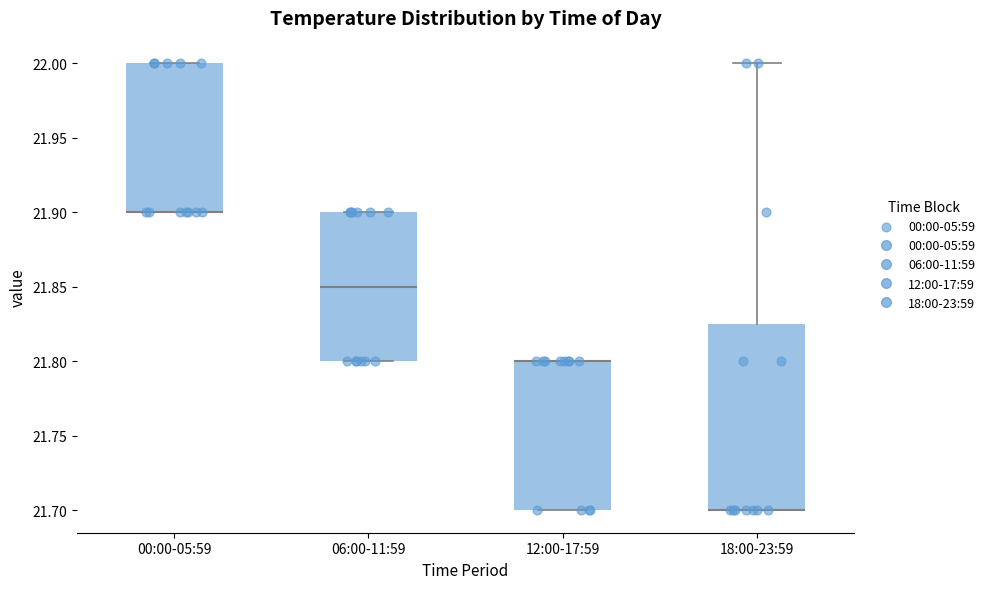

Reading left to right, read every box against the y-axis: the position of its median line, the range the box covers, and the ends of its whiskers. The values are not printed on the chart, so give them approximately, as read against the axis.

00:00-05:59: median 21.900 (drawn on the box's lower edge), box 21.900 to 22.000, whiskers 21.900 to 22.000
06:00-11:59: median 21.850, box 21.800 to 21.900, whiskers 21.800 to 21.900
12:00-17:59: median 21.800 (drawn on the box's upper edge), box 21.700 to 21.800, whiskers 21.700 to 21.800
18:00-23:59: median 21.700 (drawn on the box's lower edge), box 21.700 to 21.825, whiskers 21.700 to 22.000